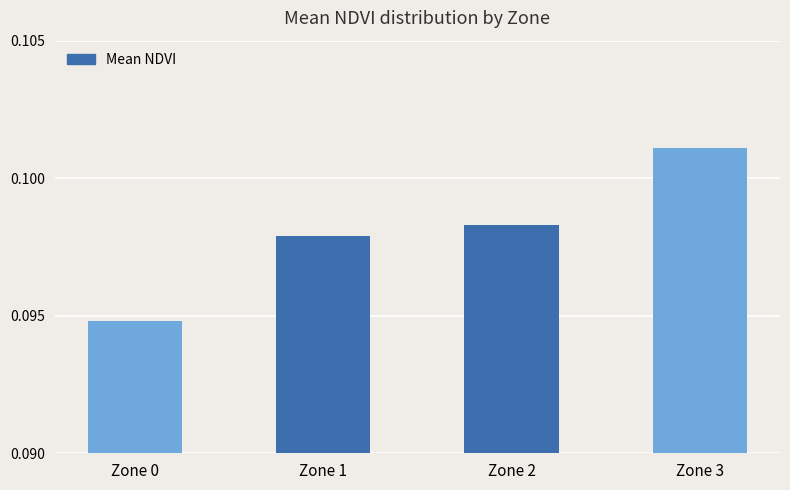

Are the bars horizontal?

No